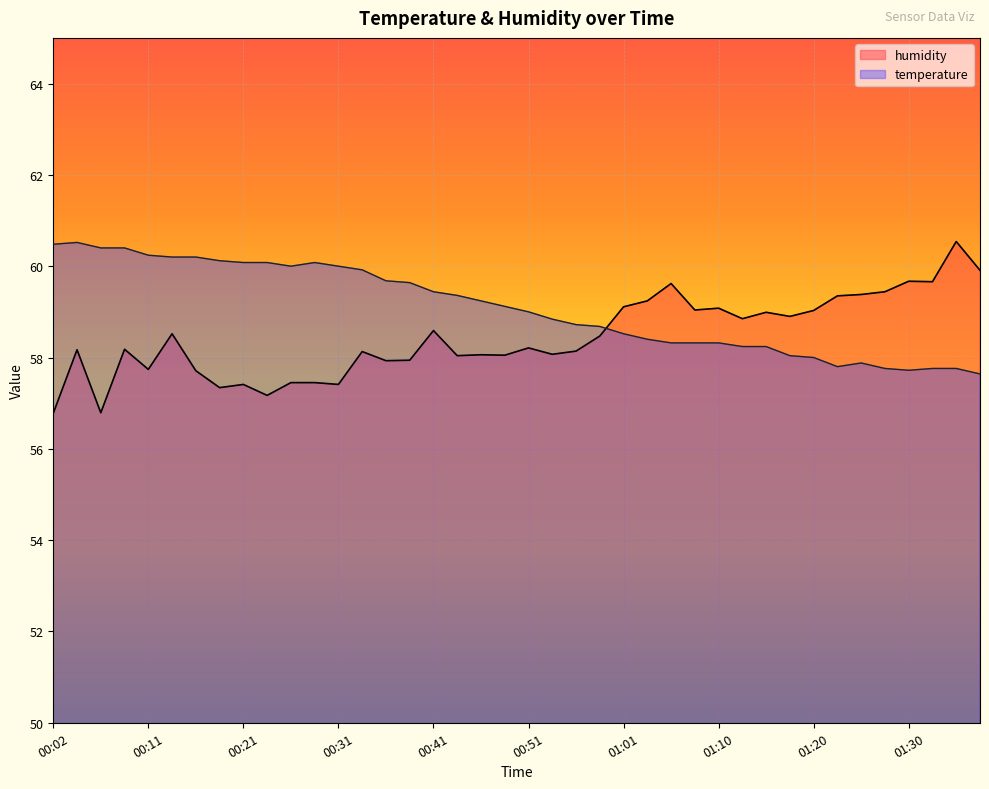

Rank the series at 01:10 from lowest to highest value.

temperature, humidity